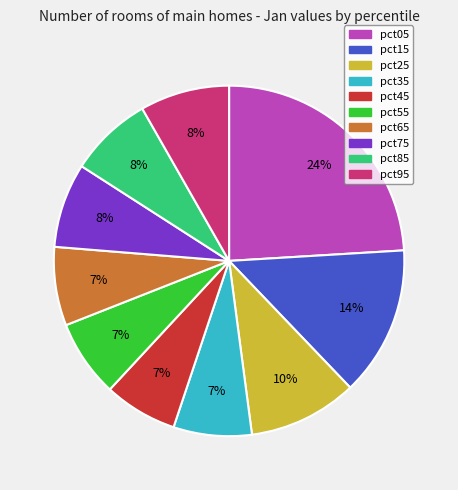

How many segments does this pie chart have?

10